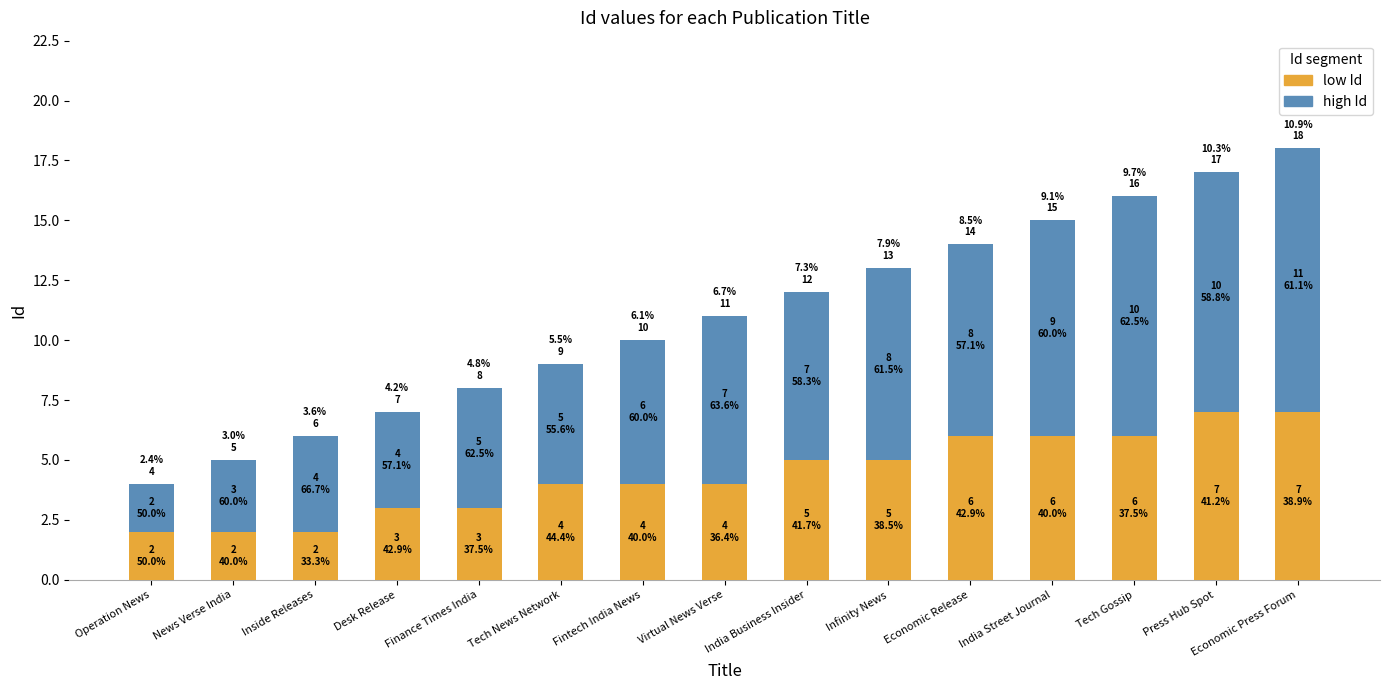

What is the difference between the second highest and minimum values in the high Id series?

8